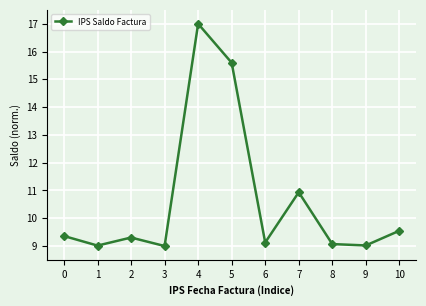

The chart shows a value of 9.0 at 9. True or false?

True